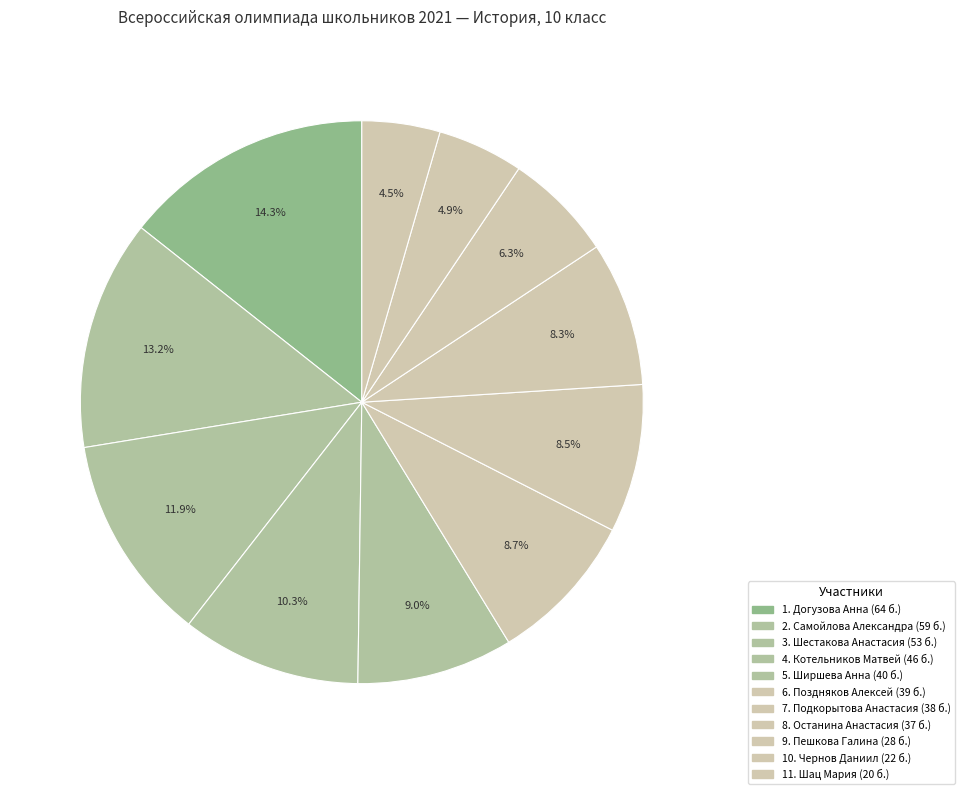

How many slices are in this pie chart?

11